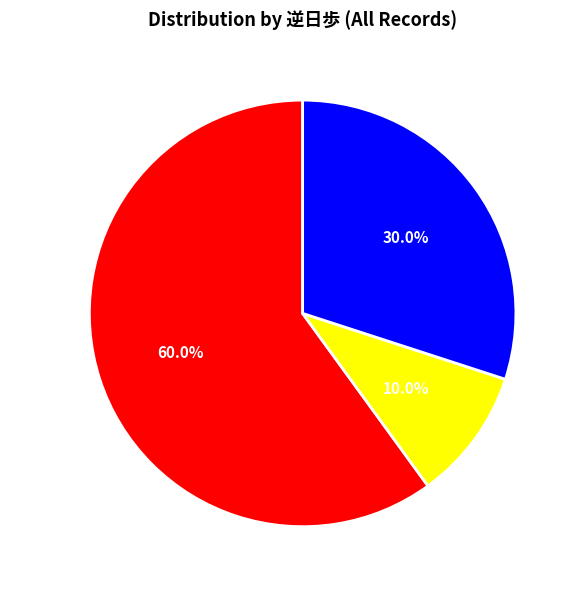

What is the smallest slice in the pie chart?

逆日歩=0.5